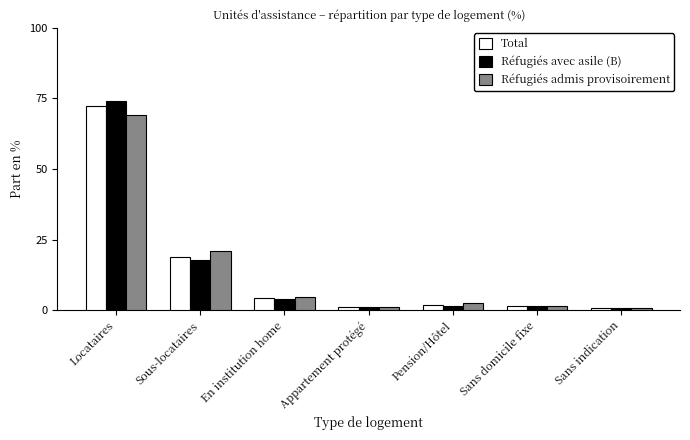

How many distinct data groups are displayed?

3